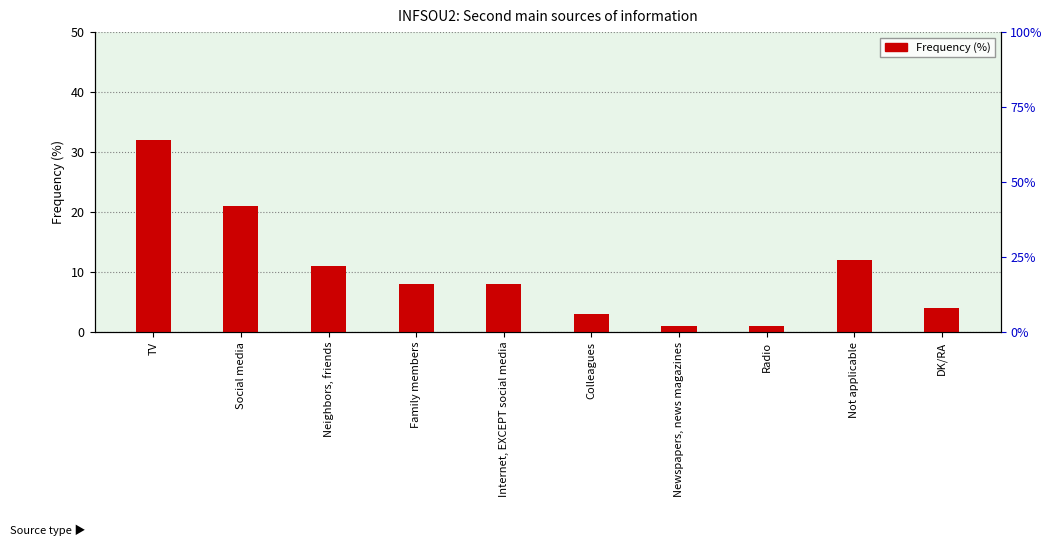

True or false: the data shows 8 at Not applicable.

False